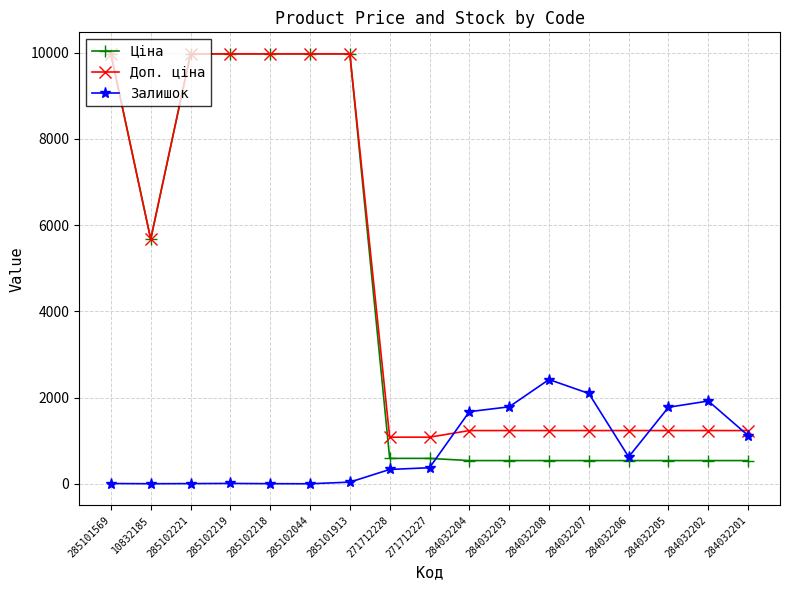

How many times do Доп. ціна and Залишок cross each other?

4